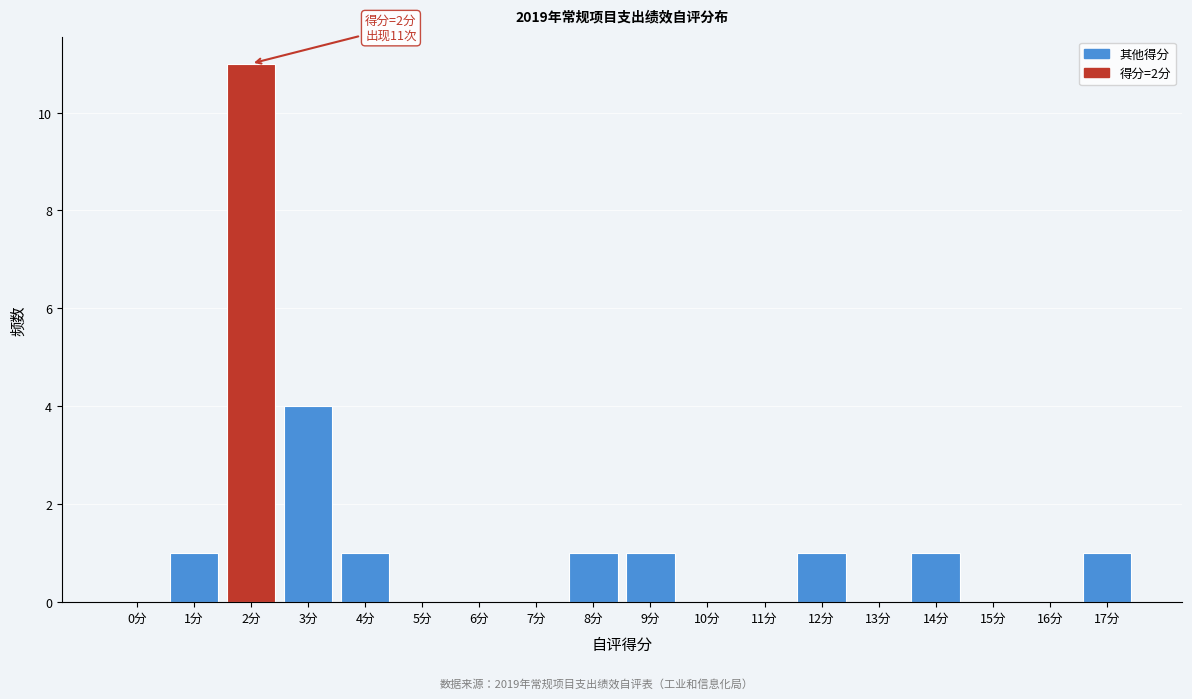

Reading right to left, transcribe all the data shown in this chart.

17分=1	16分=0	15分=0	14分=1	13分=0	12分=1	11分=0	10分=0	9分=1	8分=1	7分=0	6分=0	5分=0	4分=1	3分=4	2分=11	1分=1	0分=0